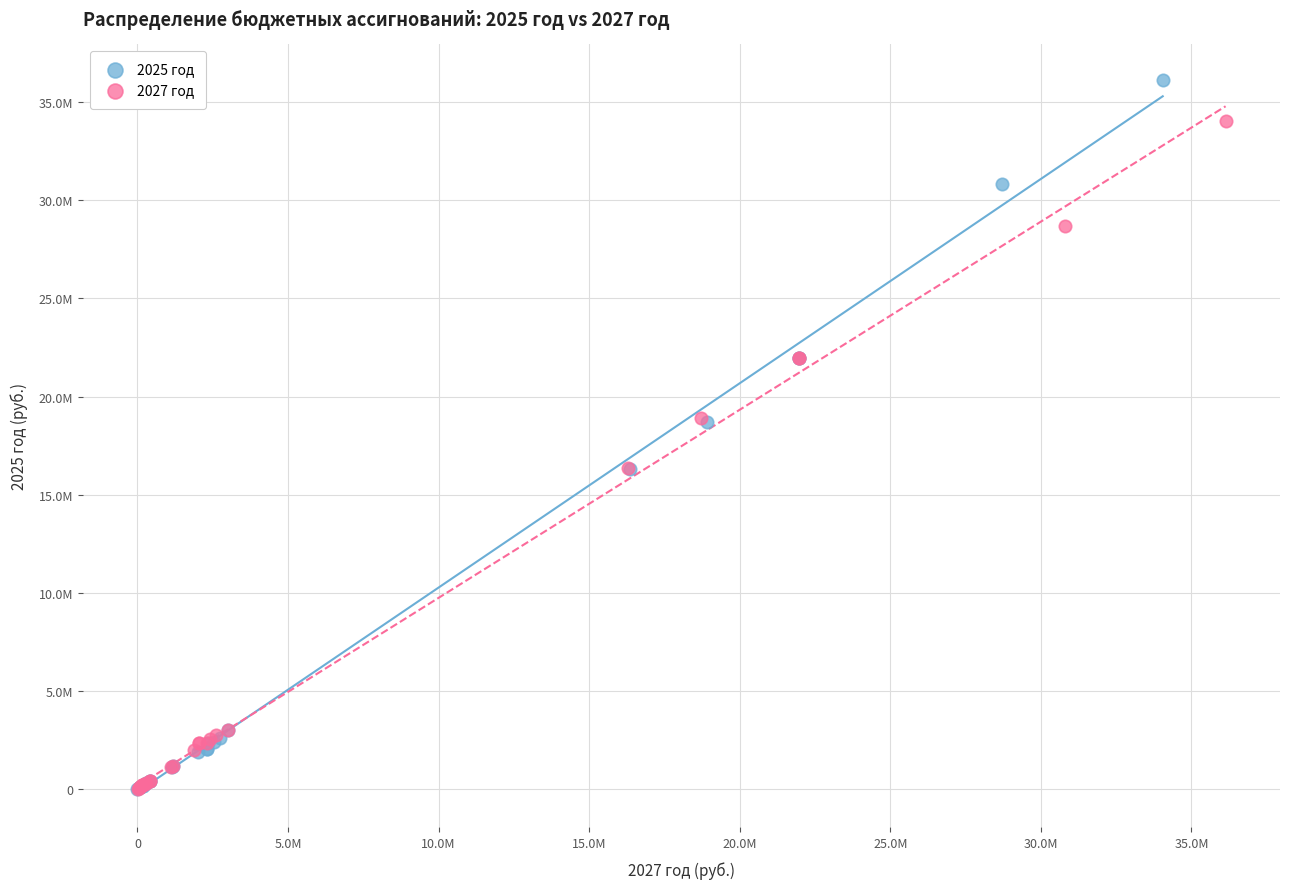

Which series has the largest Y range (max minus min)?

2025 год